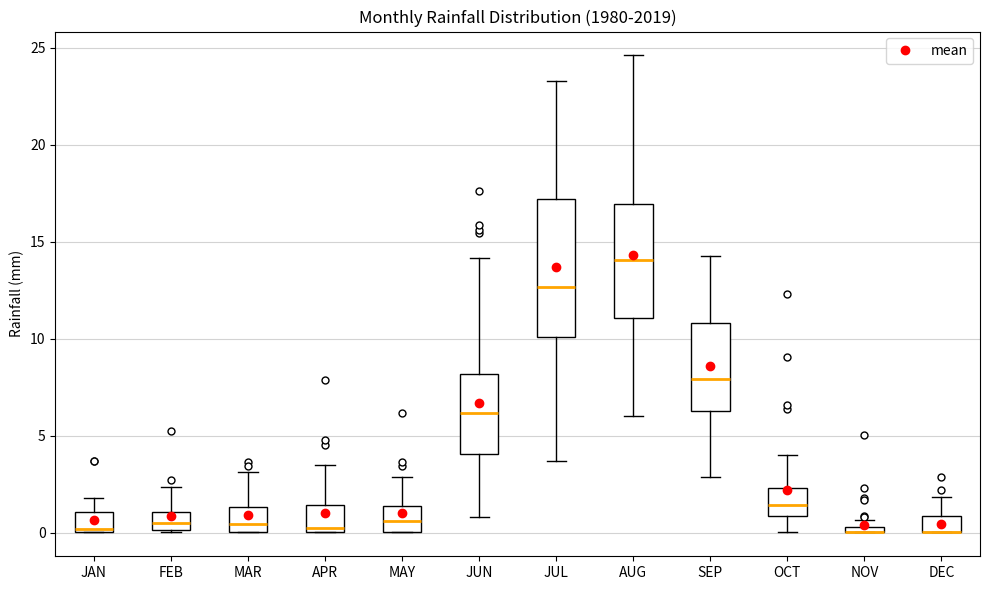

Comparing the boxes themselves (not the whiskers), which one is the tallest?

JUL